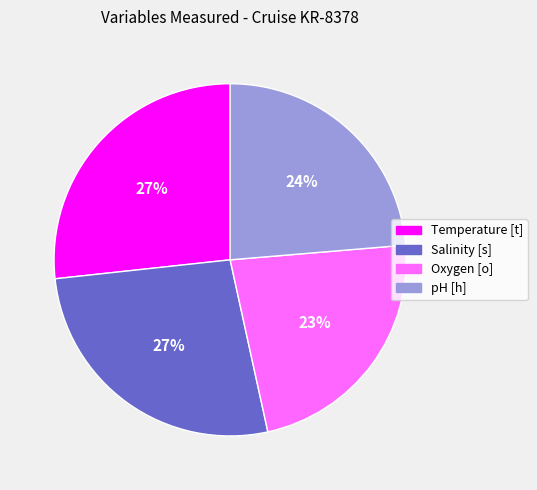

Combined, do pH [h] and Oxygen [o] account for over 50%?

No